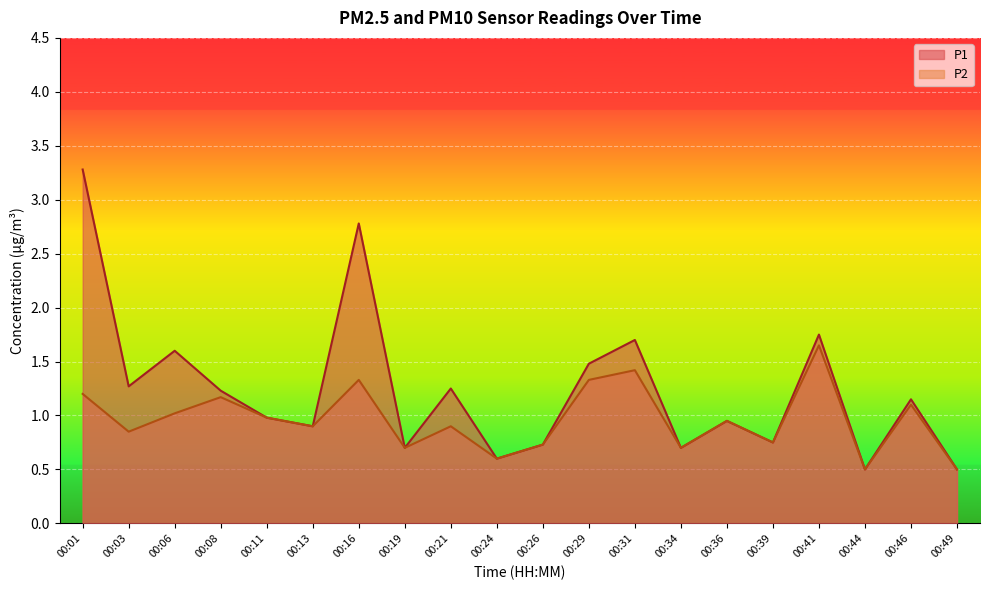

How many values in the P1 series are below 1?

10